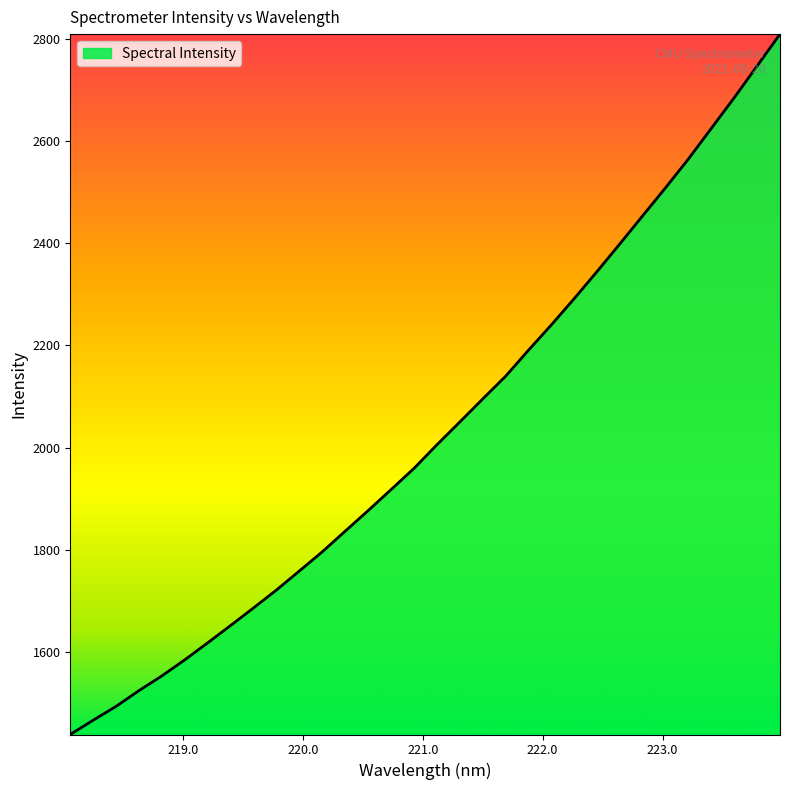

What is the difference between the maximum and minimum values?

1370.0